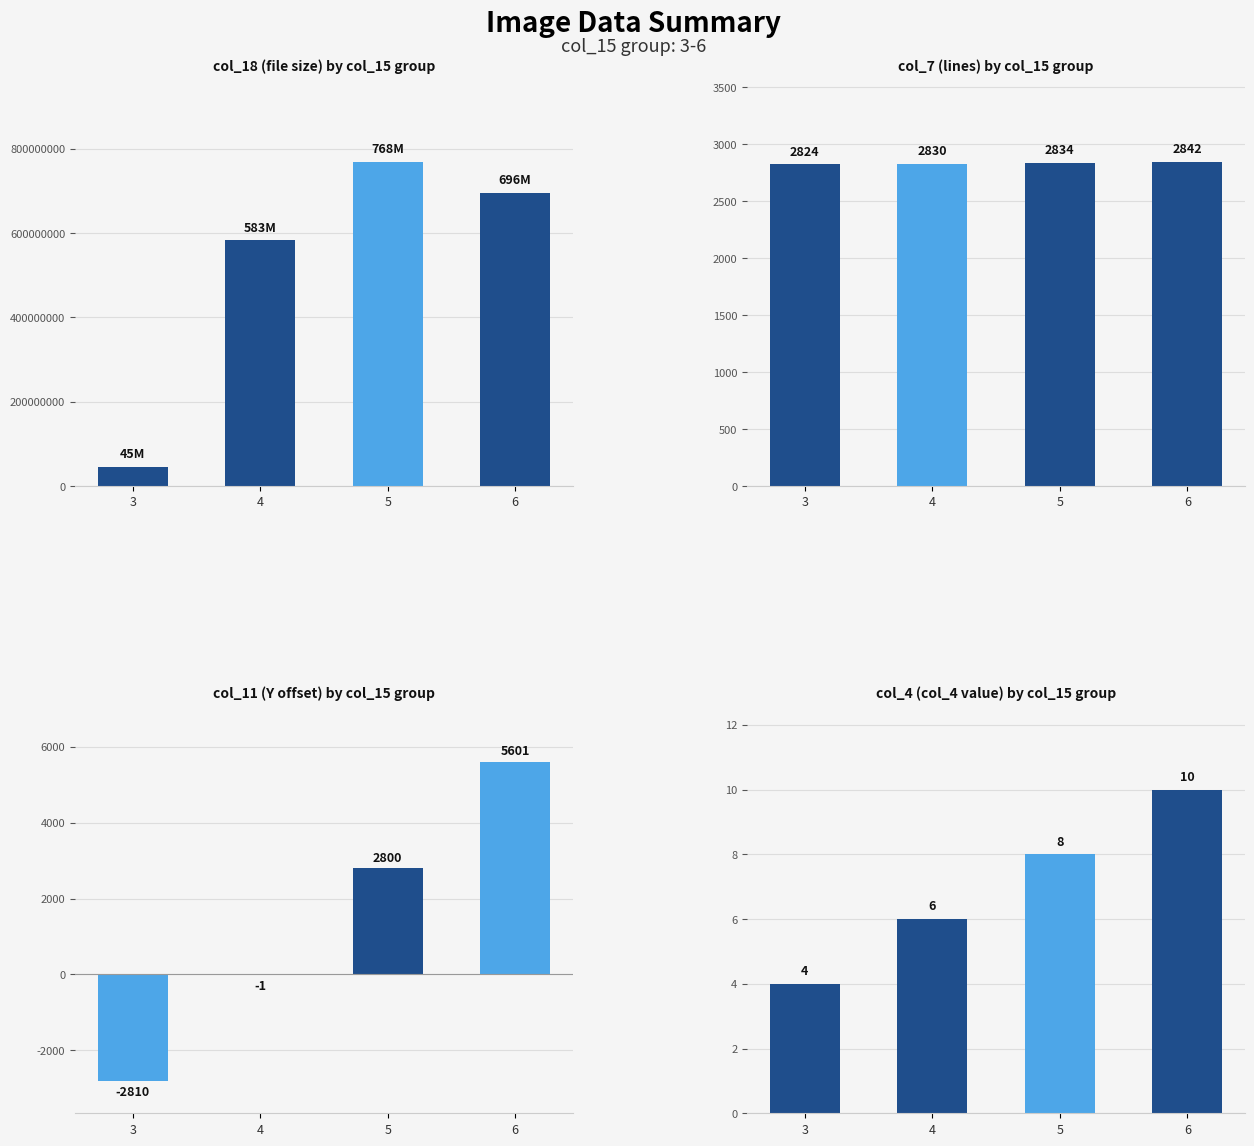

What is the value of the col_11 (Y offset) by col_15 group bar at the 3rd from the left?

2799.8